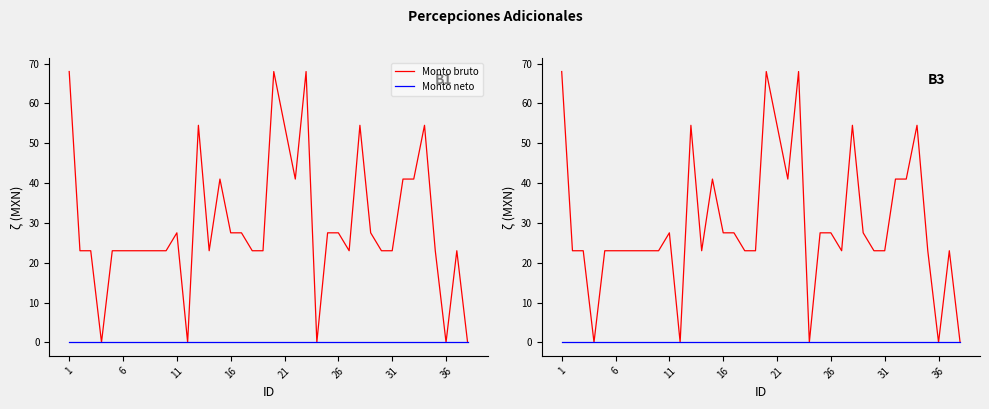

In Monto bruto, how many points are higher than both neighbors (excluding endpoints)?

8